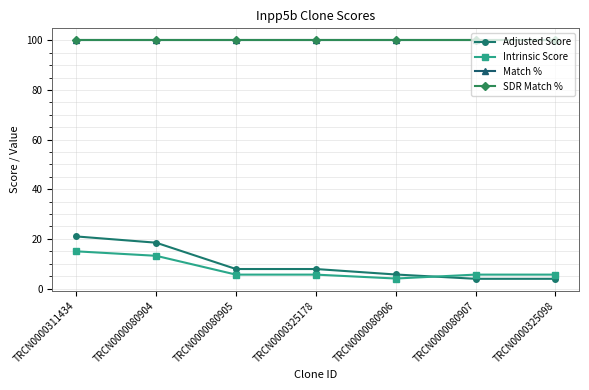

How many lines are shown in the chart?

4